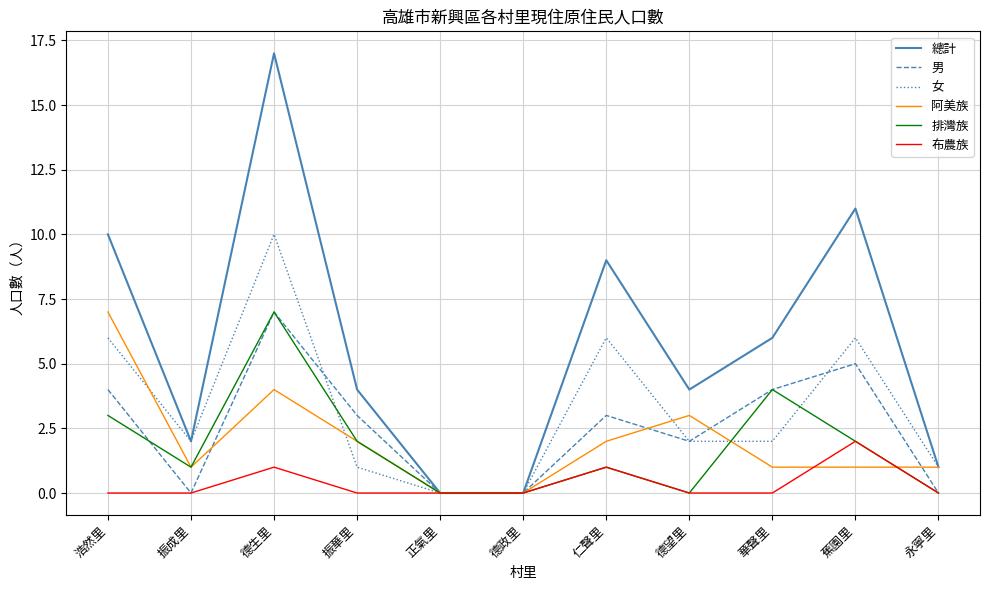

What is the spread (max minus min) of values at 華聲里?

6